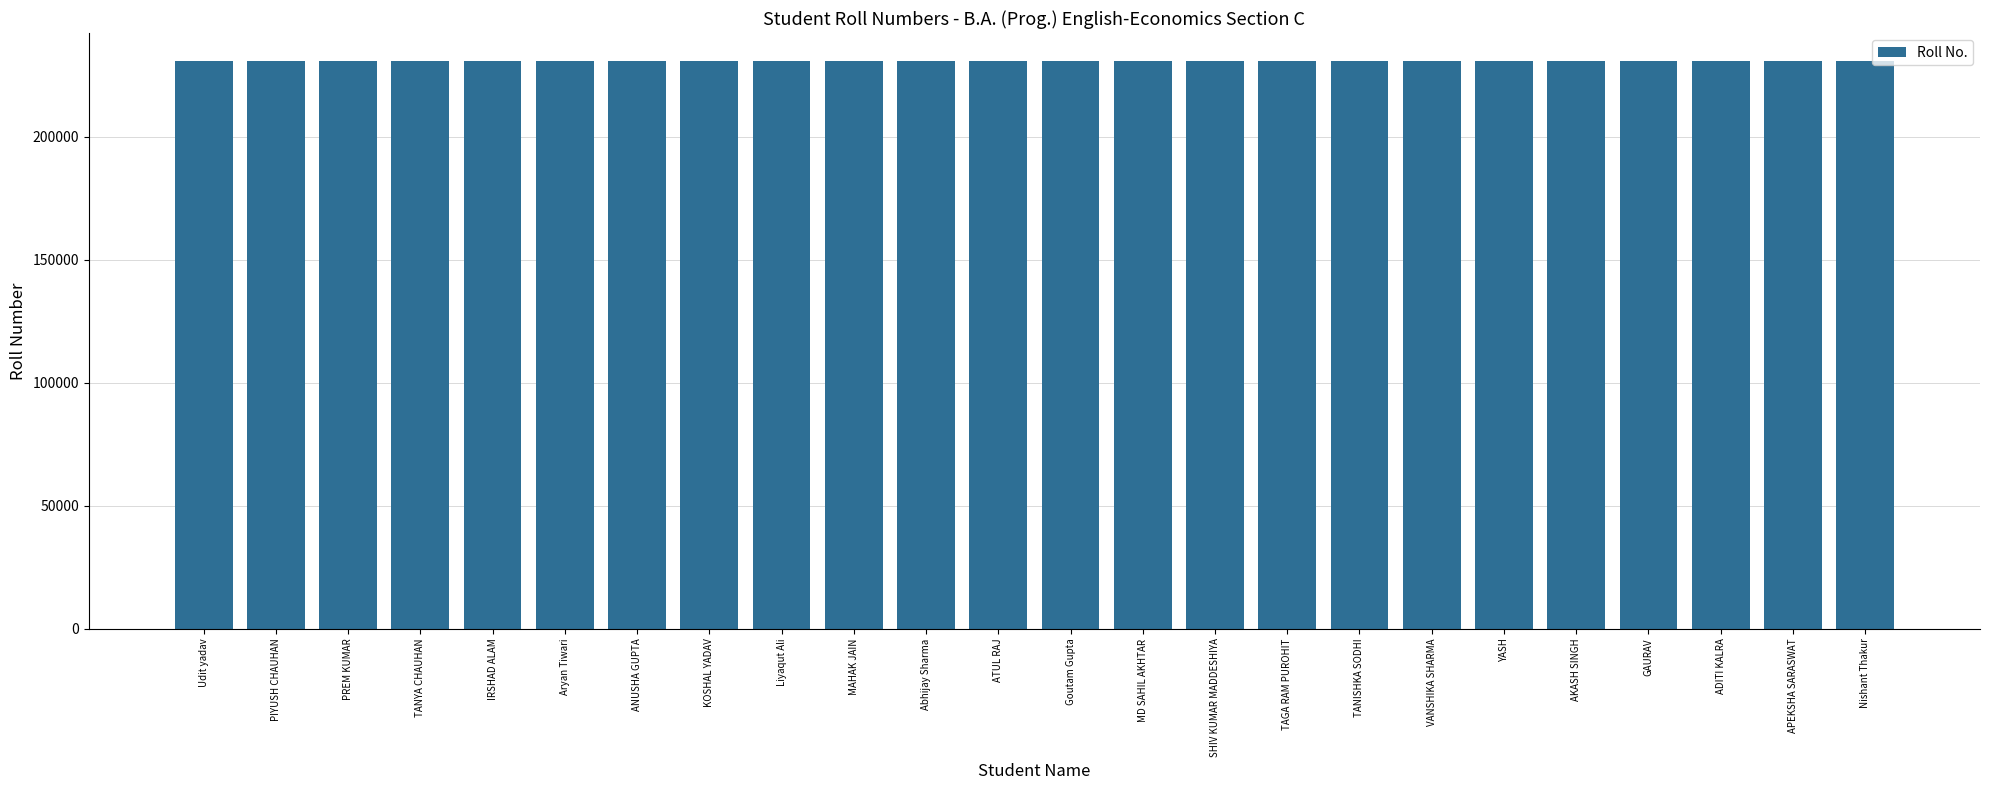

What is the difference between the maximum and minimum values?

38